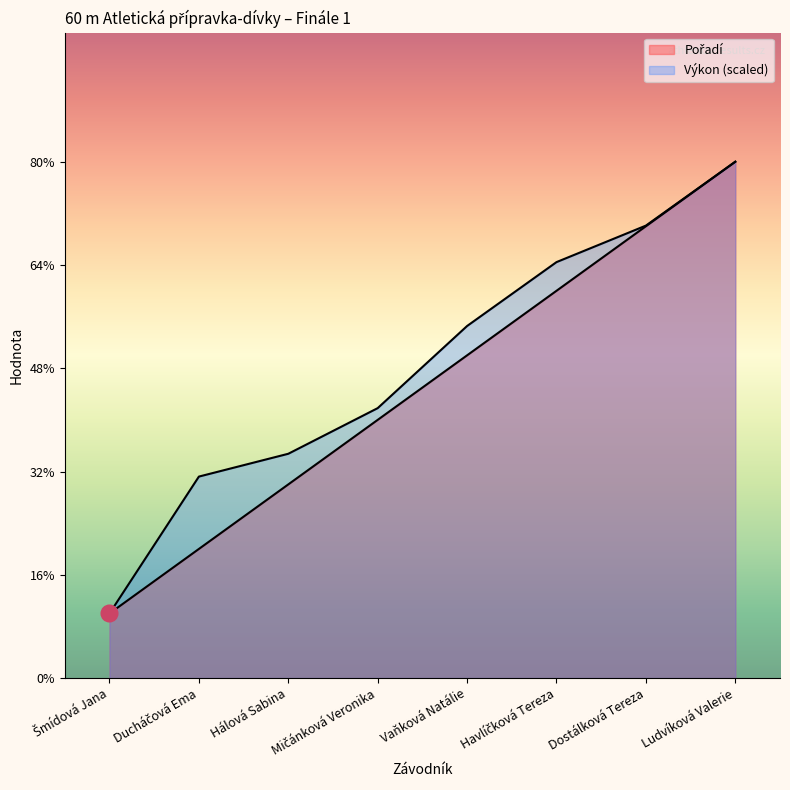

How many data points in Výkon are above 5?

4